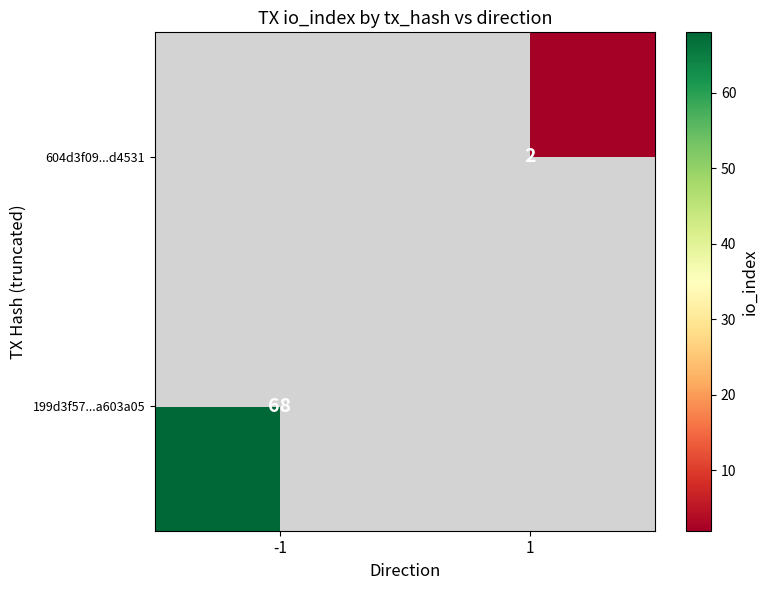

True or false: 604d3f09...d4531 has a value of 3 at 1.

False